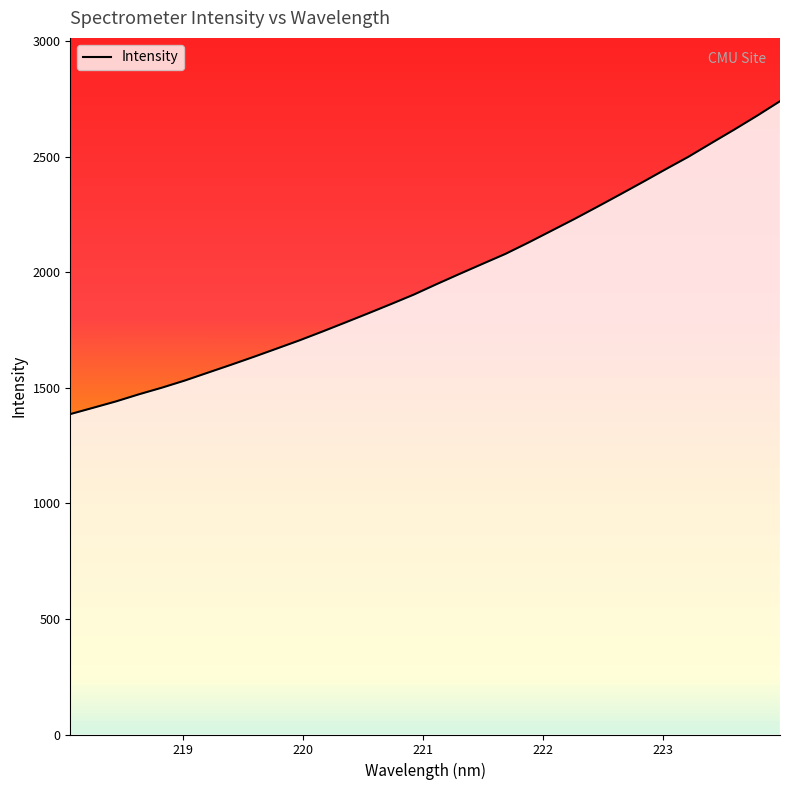

True or false: the data has more than 0 interior local peaks.

False